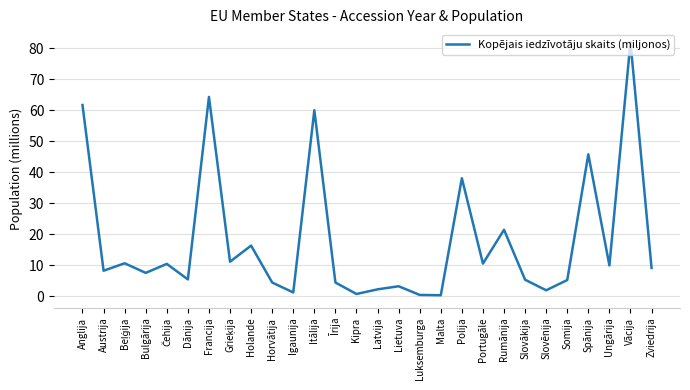

What is the greatest value displayed?

82.0